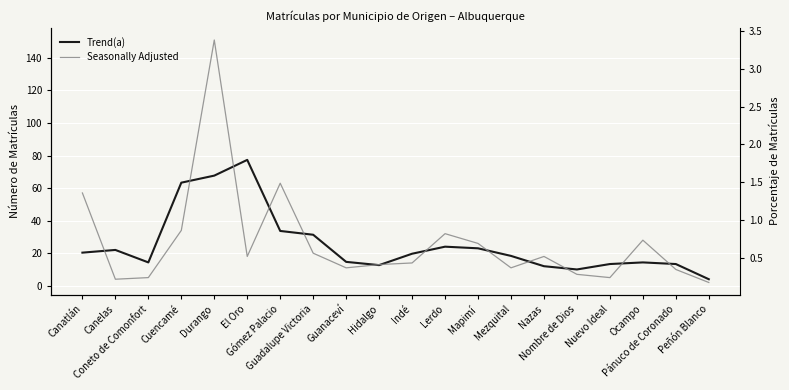

Reading right to left, what are all the values shown in this chart?

Trend (Matrículas): Peñón Blanco=4.0	Pánuco de Coronado=13.3	Ocampo=14.3	Nuevo Ideal=13.3	Nombre de Dios=10.0	Nazas=12.0	Mezquital=18.3	Mapimí=23.0	Lerdo=24.0	Indé=19.7	Hidalgo=12.7	Guanaceví=14.7	Guadalupe Victoria=31.3	Gómez Palacio=33.7	El Oro=77.3	Durango=67.7	Cuencamé=63.3	Coneto de Comonfort=14.3	Canelas=22.0	Canatlán=20.3
Seasonally Adjusted: Peñón Blanco=2.0	Pánuco de Coronado=10.0	Ocampo=28.0	Nuevo Ideal=5.0	Nombre de Dios=7.0	Nazas=18.0	Mezquital=11.0	Mapimí=26.0	Lerdo=32.0	Indé=14.0	Hidalgo=13.0	Guanaceví=11.0	Guadalupe Victoria=20.0	Gómez Palacio=63.0	El Oro=18.0	Durango=151.0	Cuencamé=34.0	Coneto de Comonfort=5.0	Canelas=4.0	Canatlán=57.0